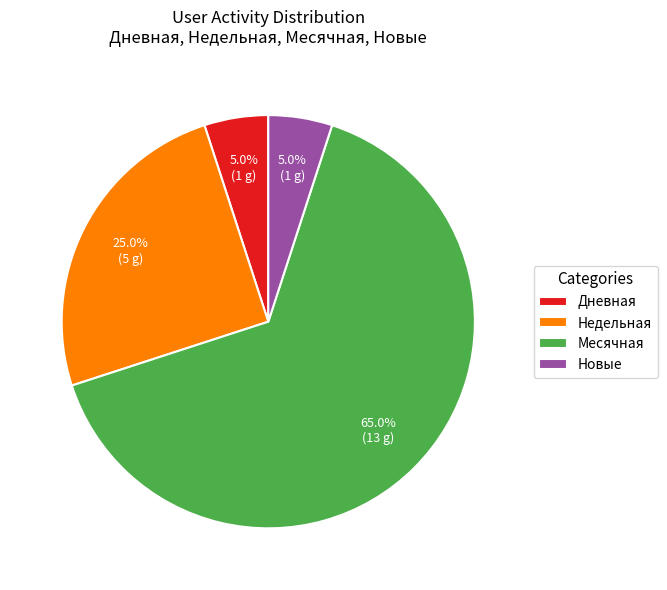

Which category accounts for the majority?

Месячная